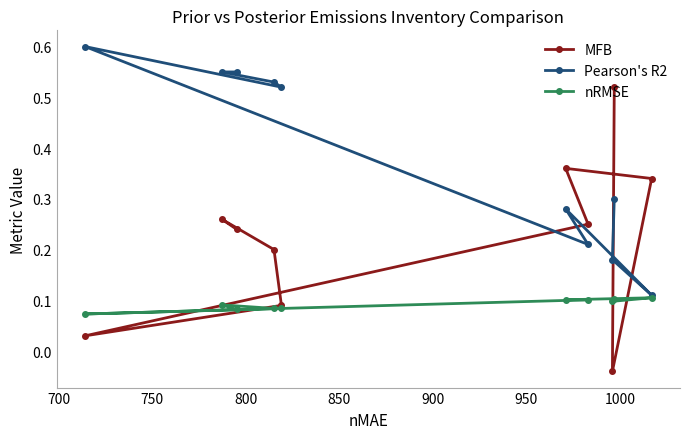

Which series has the largest total across all categories?

Pearson's R2